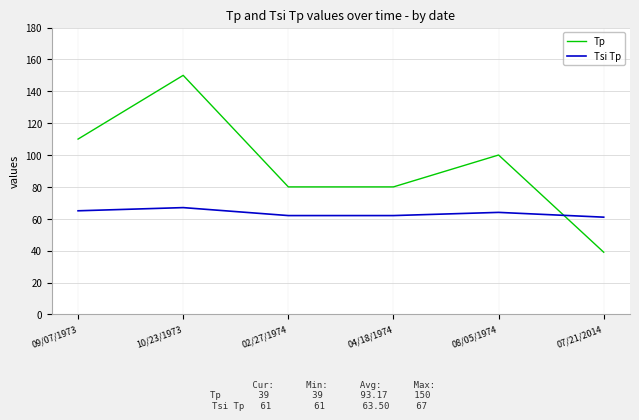

How many lines are shown in the chart?

2